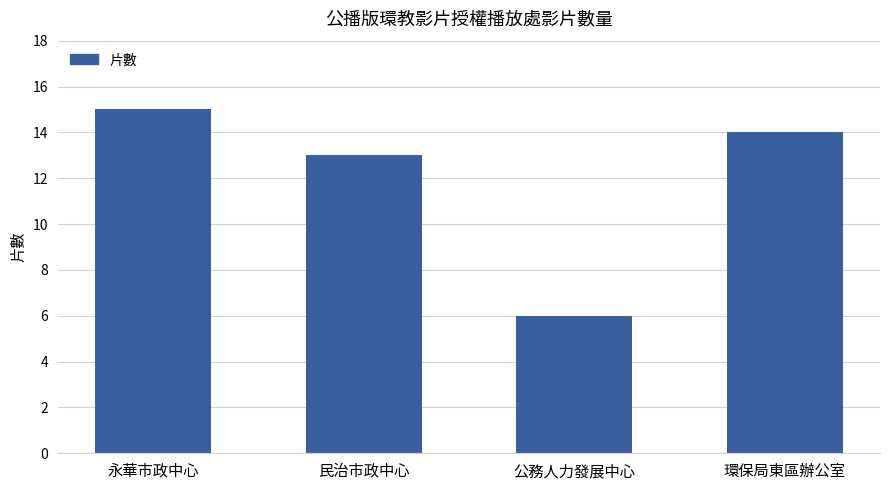

Between 民治市政中心 and 環保局東區辦公室, which is larger?

環保局東區辦公室